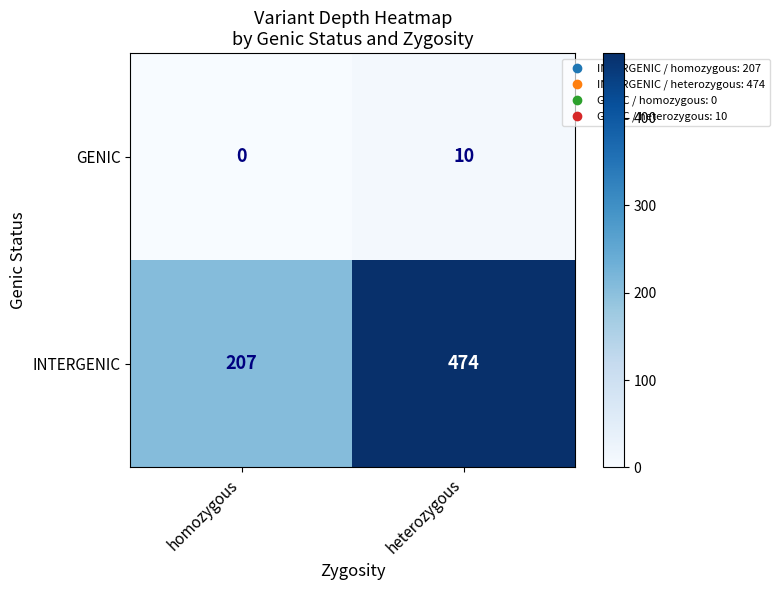

What is the maximum value for INTERGENIC?

474